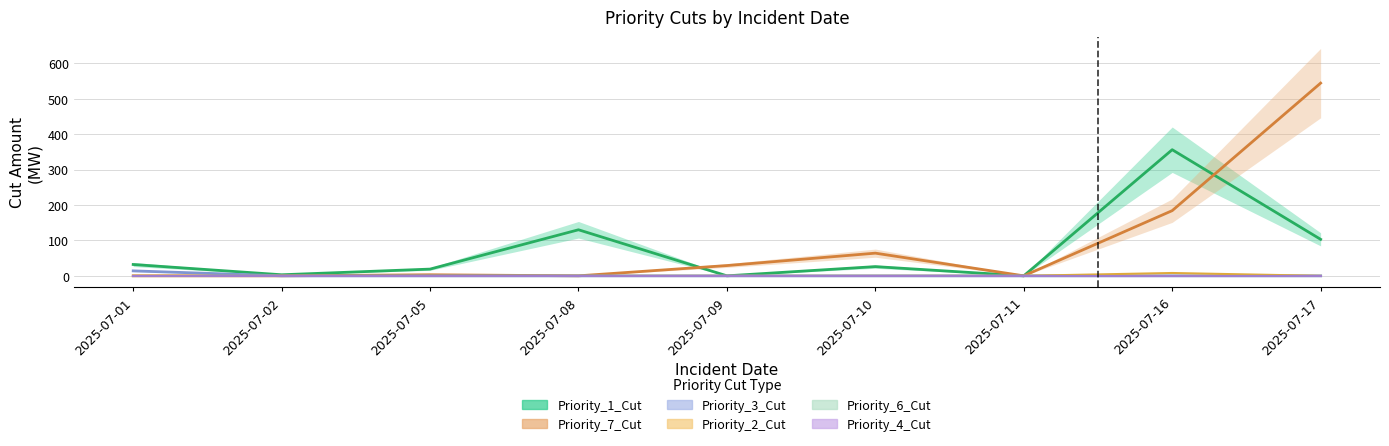

At which category does the chart reach its minimum across all series?

2025-07-09